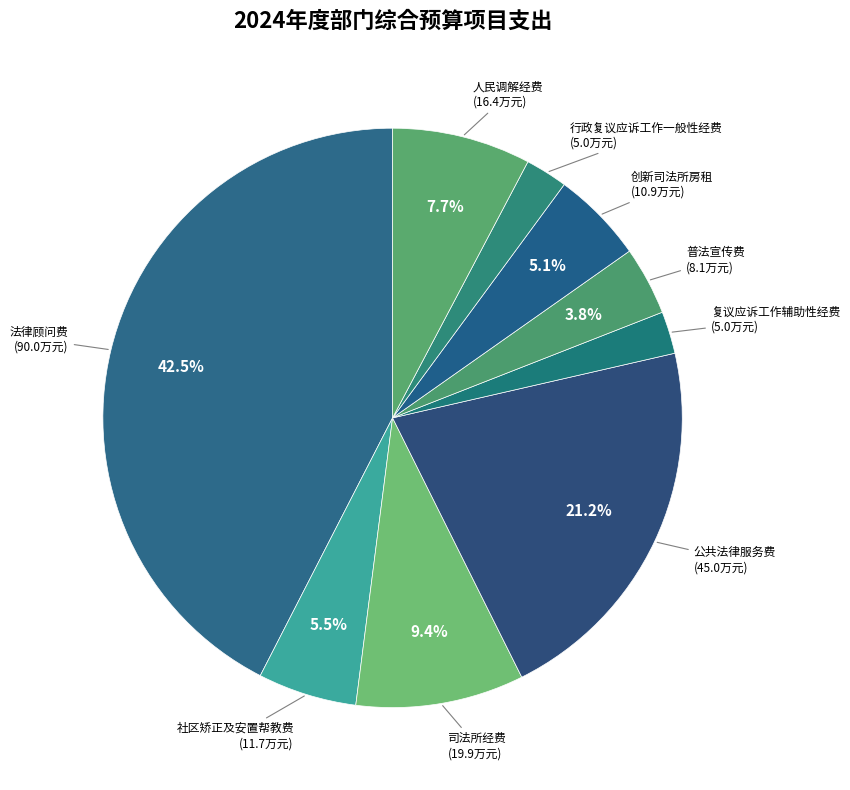

Do 司法所经费 and 创新司法所房租 together represent more than half of the pie?

No